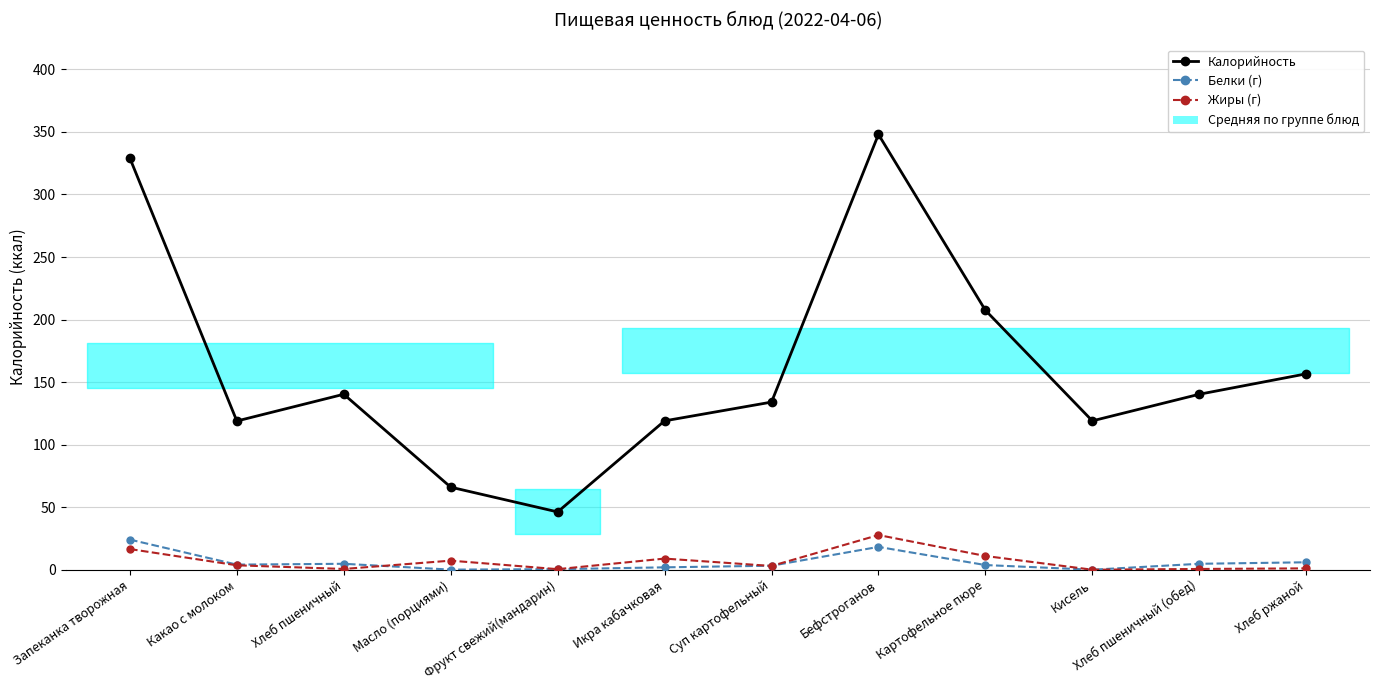

How many lines are shown in the chart?

3